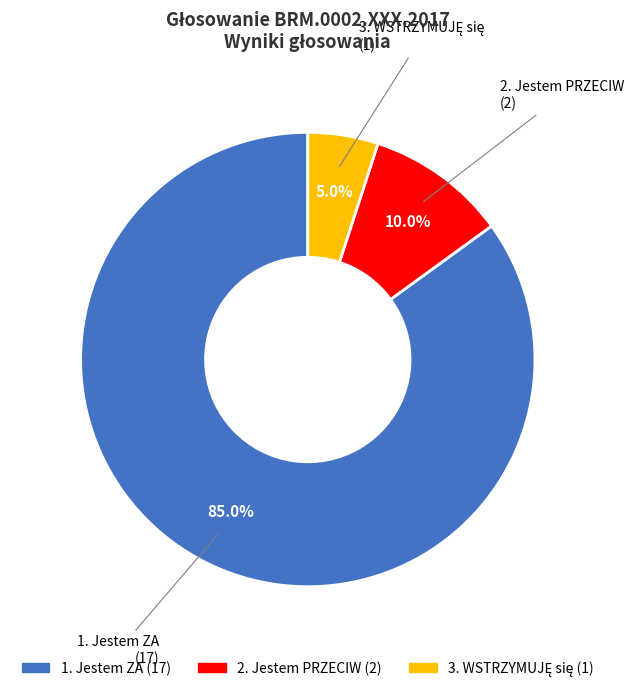

How many segments does this pie chart have?

3